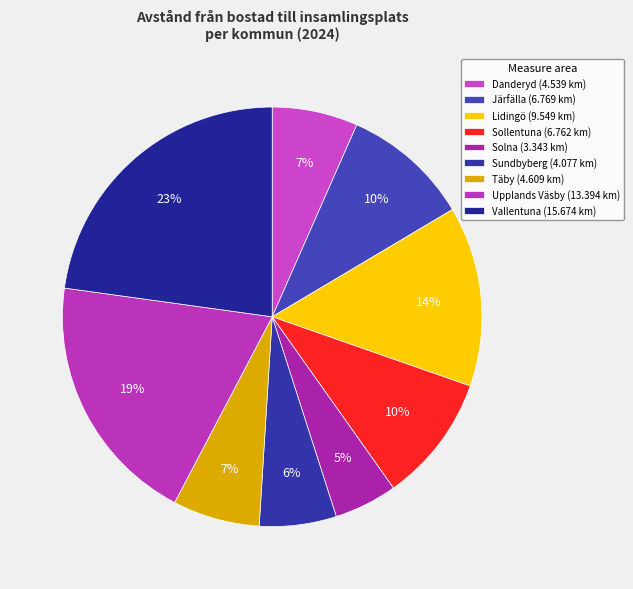

True or false: Solna accounts for 5% of the total.

True